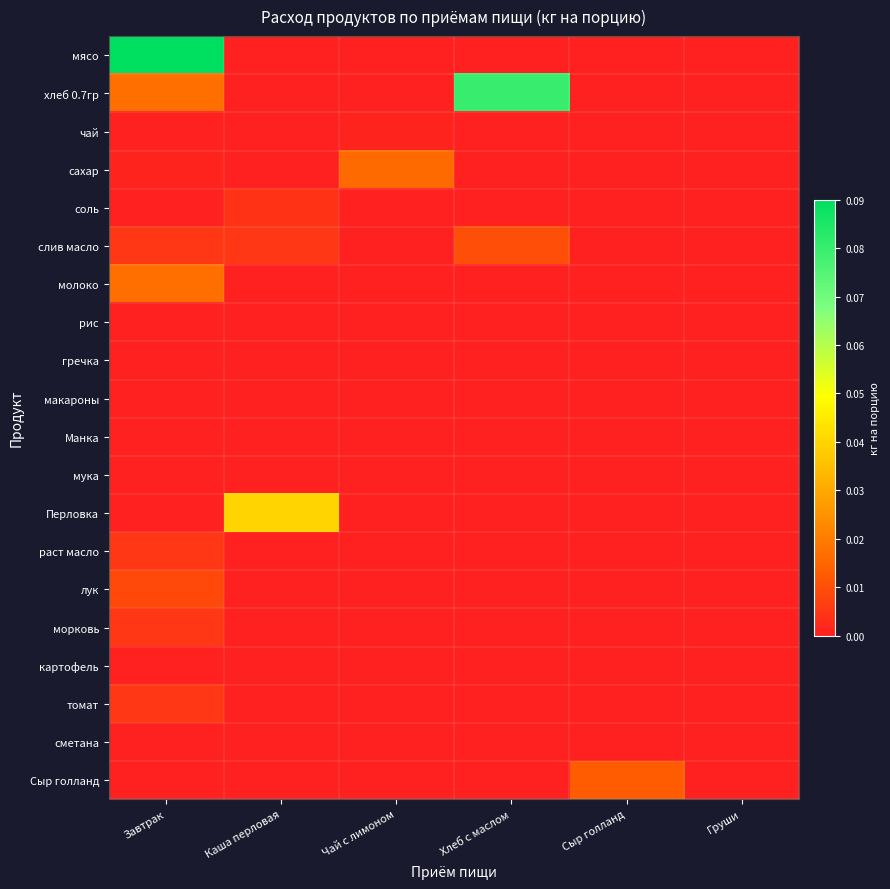

At how many categories does at least one series exceed 0?

5